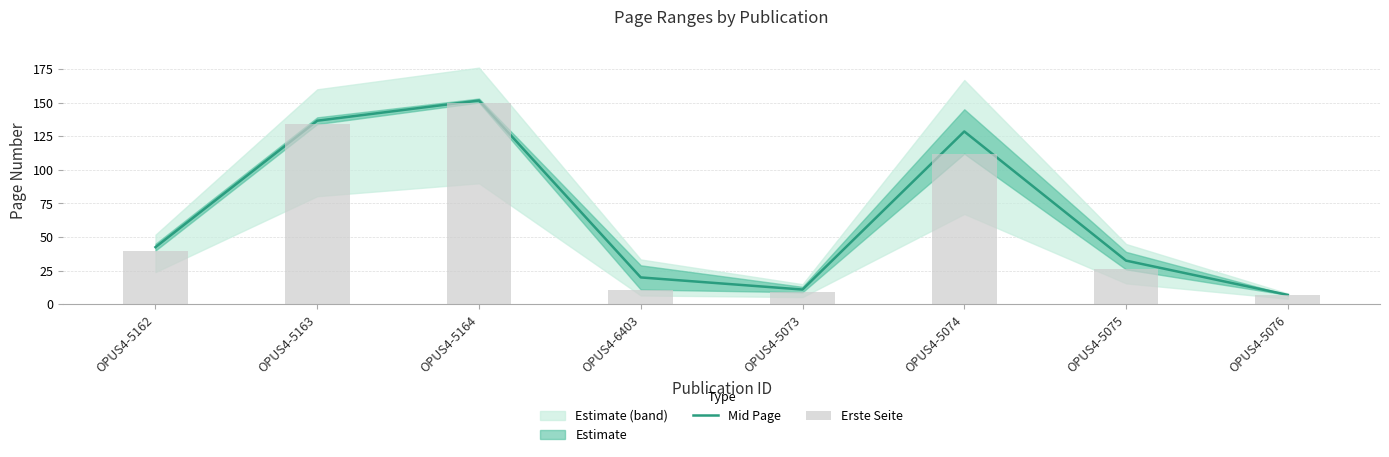

How many values in the Erste Seite series are below 40?

4